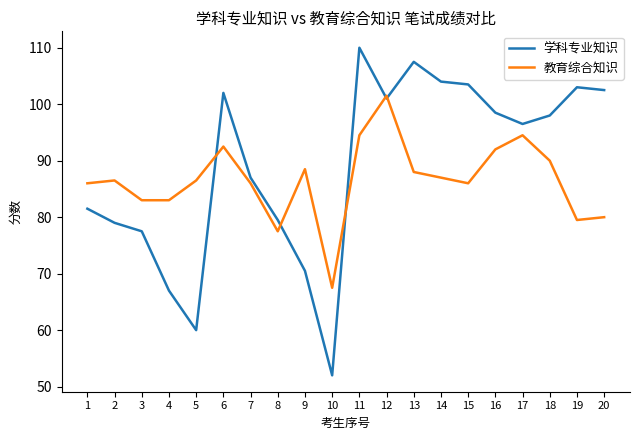

At which label does 学科专业知识 reach its peak?

11